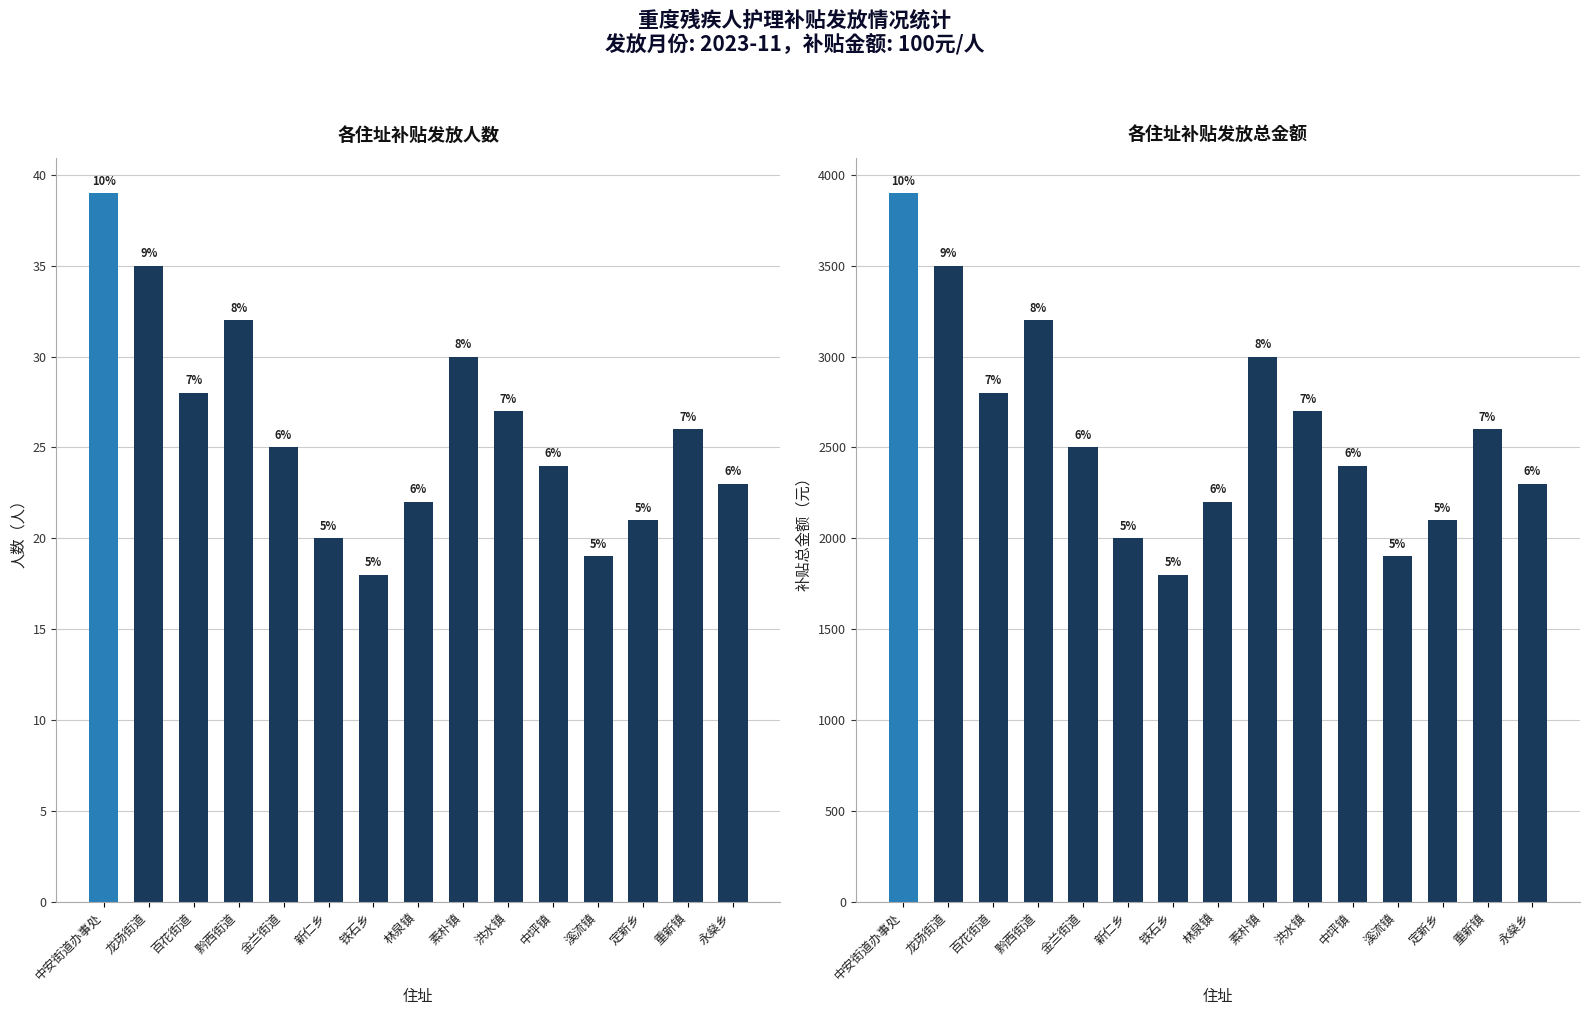

Reading left to right, extract all data points from this chart.

人数: 39	35	28	32	25	20	18	22	30	27	24	19	21	26	23
补贴总额: 3900	3500	2800	3200	2500	2000	1800	2200	3000	2700	2400	1900	2100	2600	2300